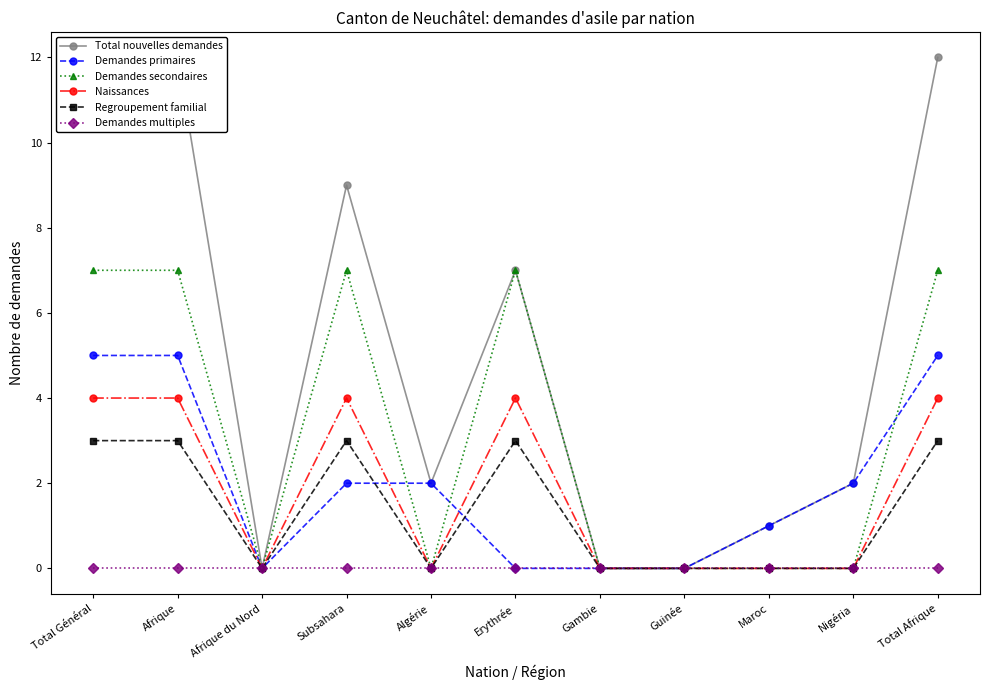

Which category has the lowest value across all series?

Afrique du Nord